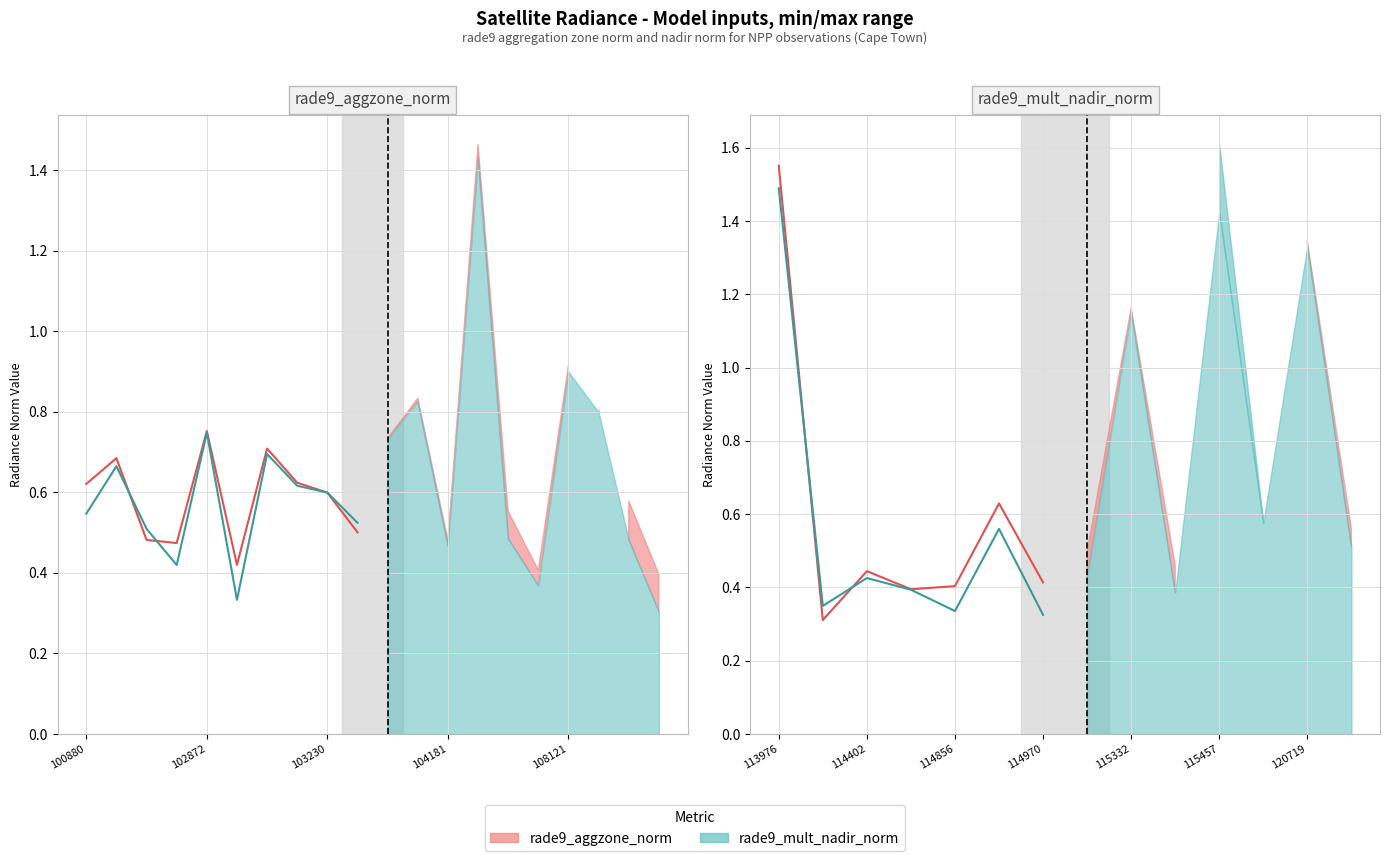

Rank the series by their maximum value, from lowest to highest.

rade9_mult_nadir_norm, rade9_aggzone_norm